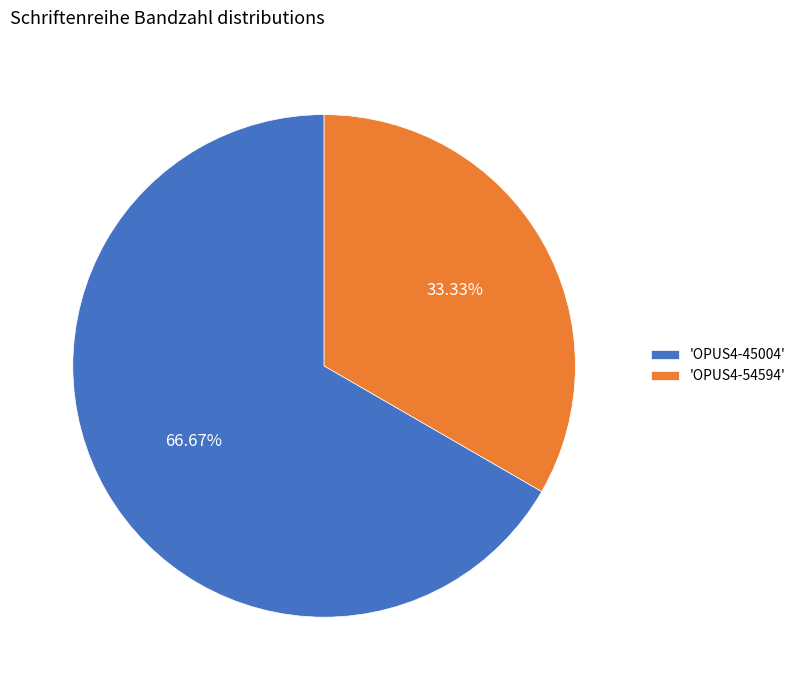

Which slice represents more than half of the pie?

'OPUS4-45004'